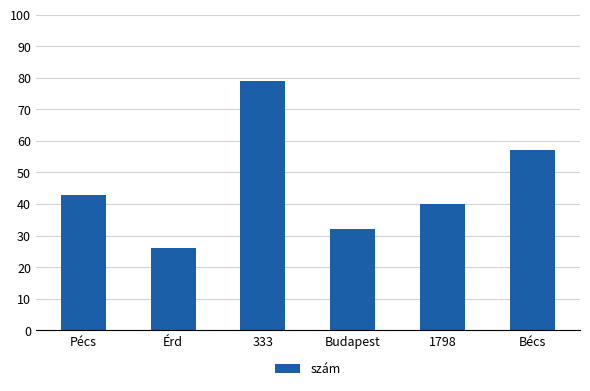

True or false: the data shows 57 at Bécs.

True